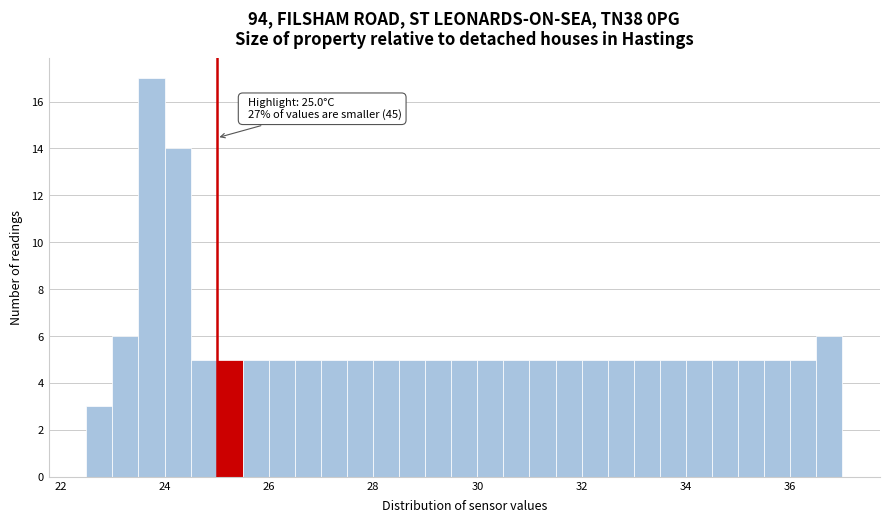

Around what value on the x-axis is the tallest bar? Give the approximate position of its centre, as read against the axis.

23.8